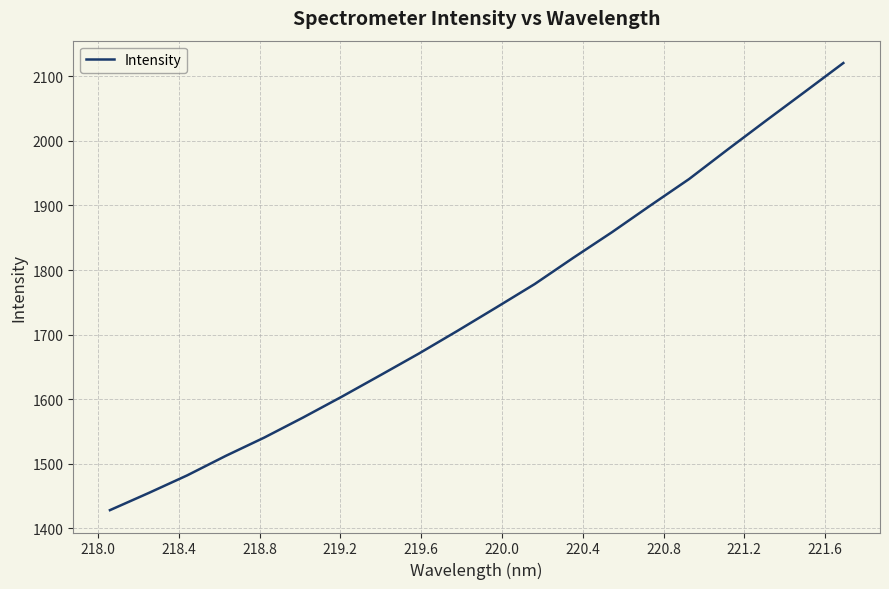

What is the greatest value displayed?

2120.4